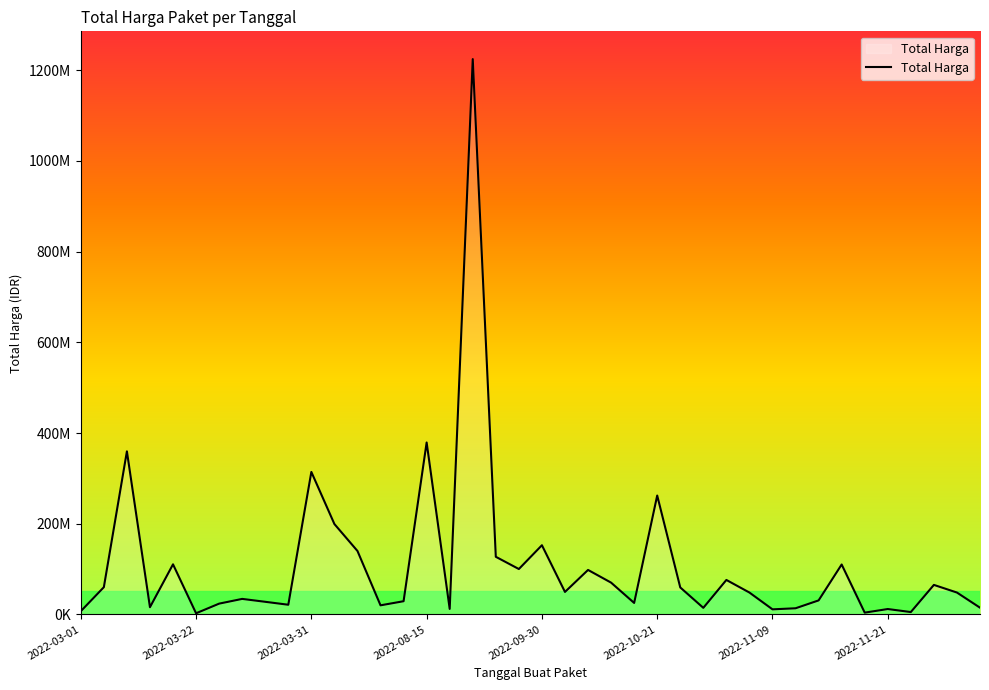

Is this an area chart (filled region under the line)?

Yes